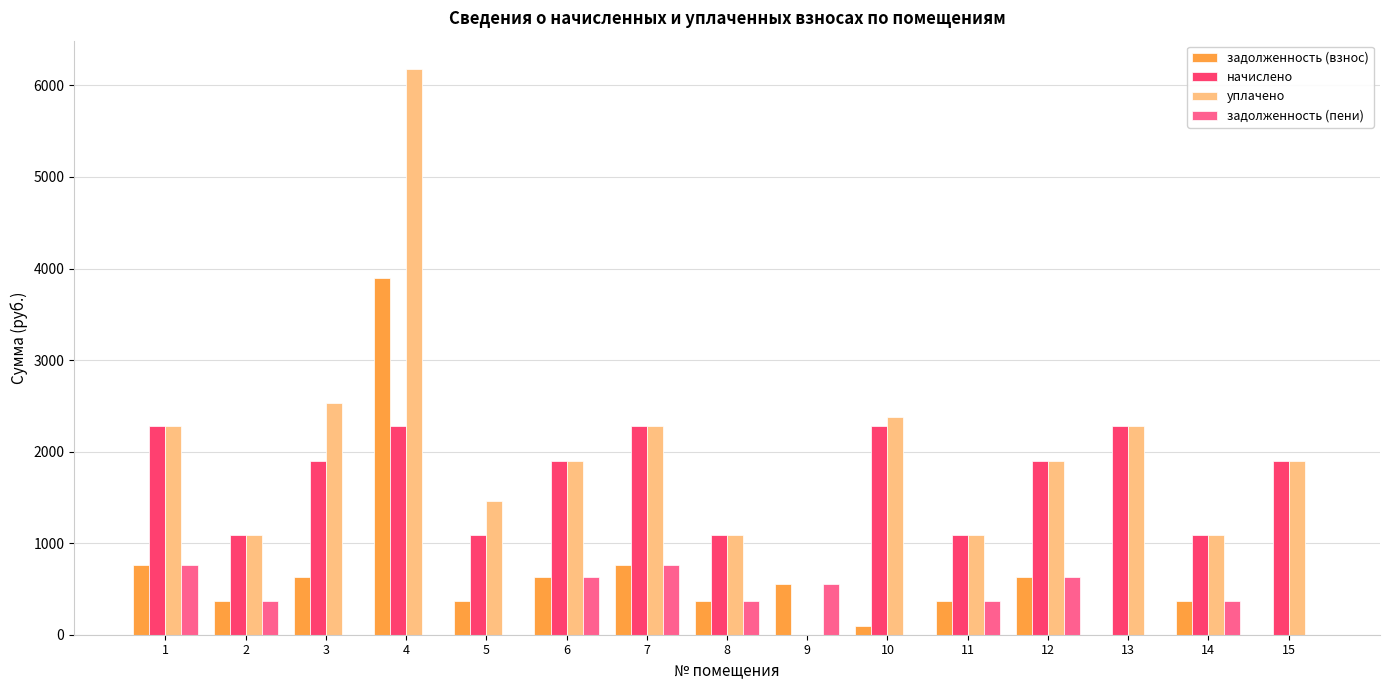

The задолженность (пени) series shows 287.9 at 12. True or false?

False